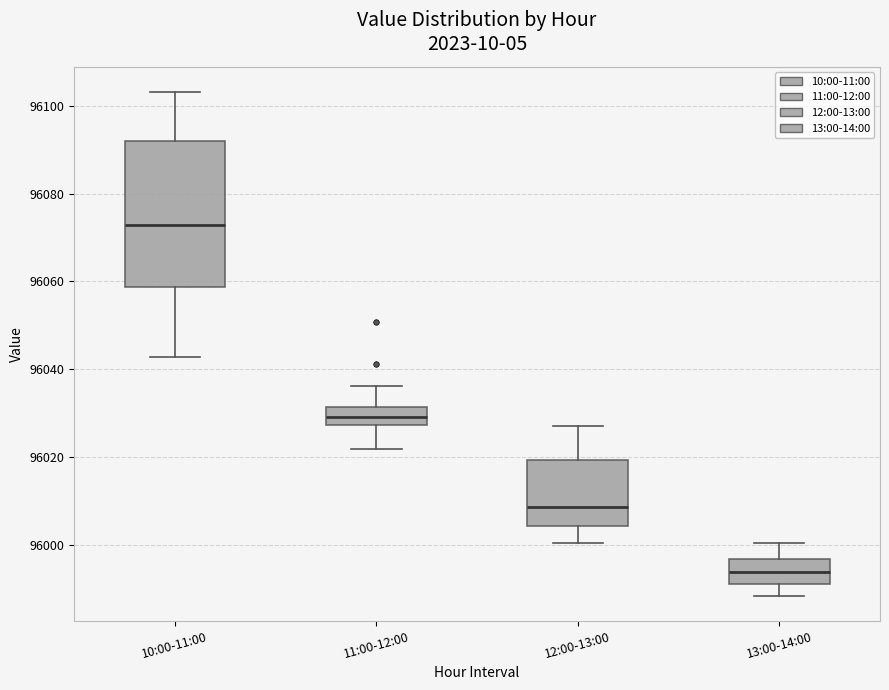

Which box has the lowest median line?

13:00-14:00